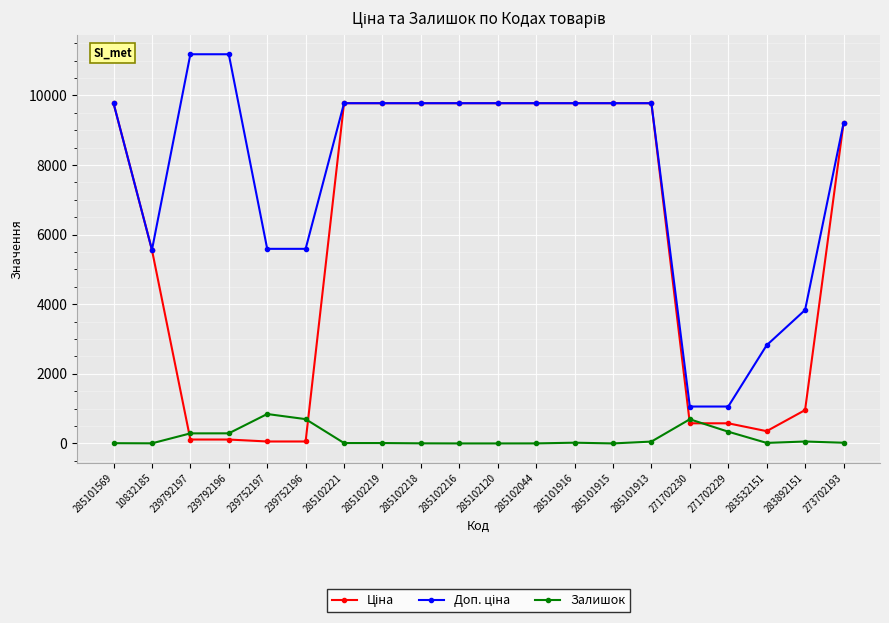

How many distinct data groups are displayed?

3